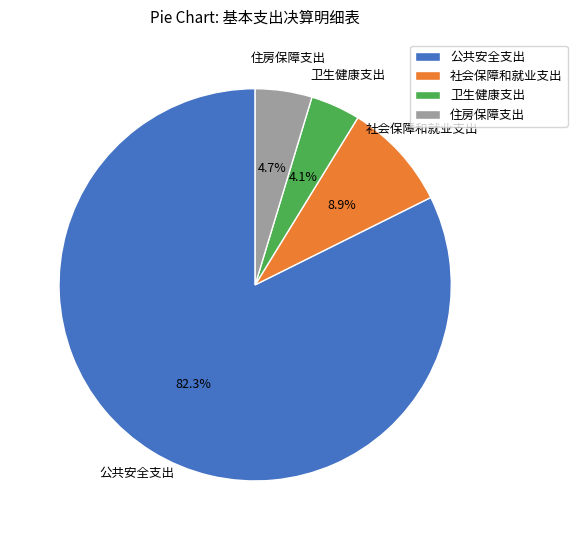

What is the largest slice in the pie chart?

公共安全支出